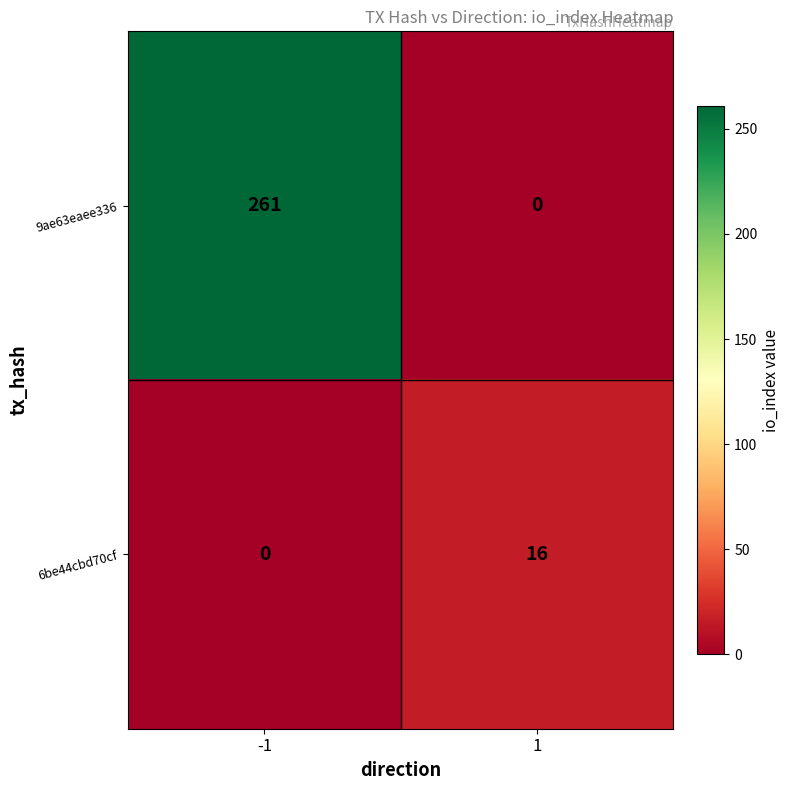

Reading left to right, extract all data points from this chart.

9ae63eaee336: 261	0
6be44cbd70cf: 0	16